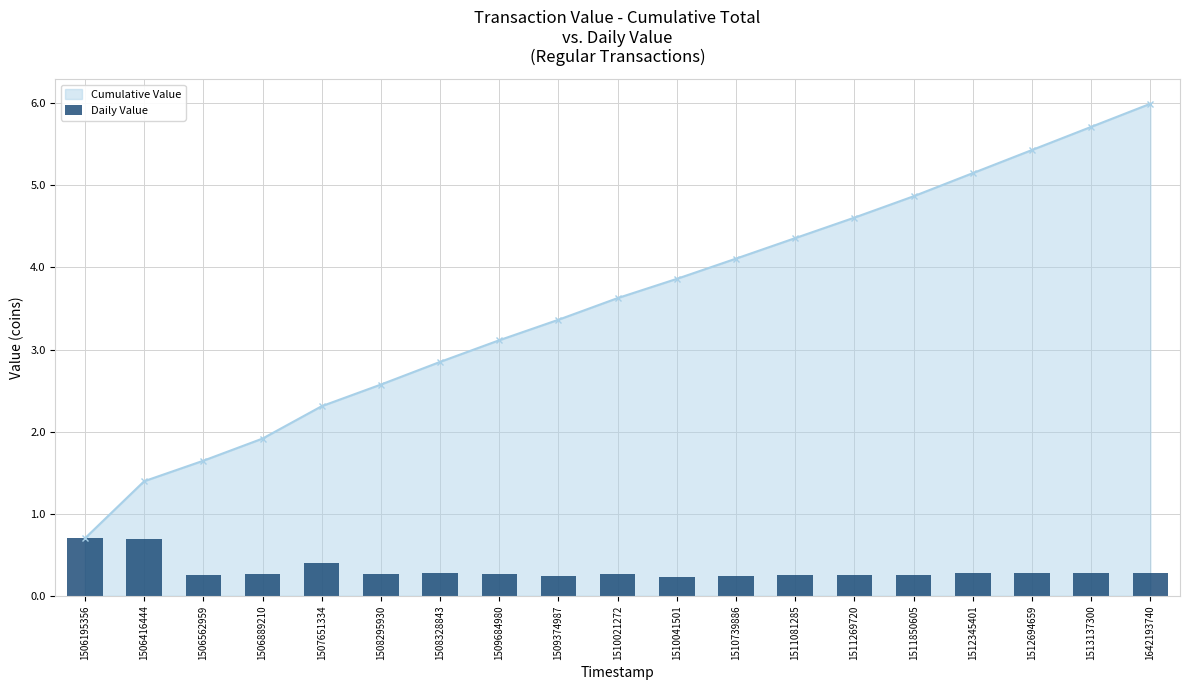

Which category has the highest value in the Cumulative Value series?

1642193740